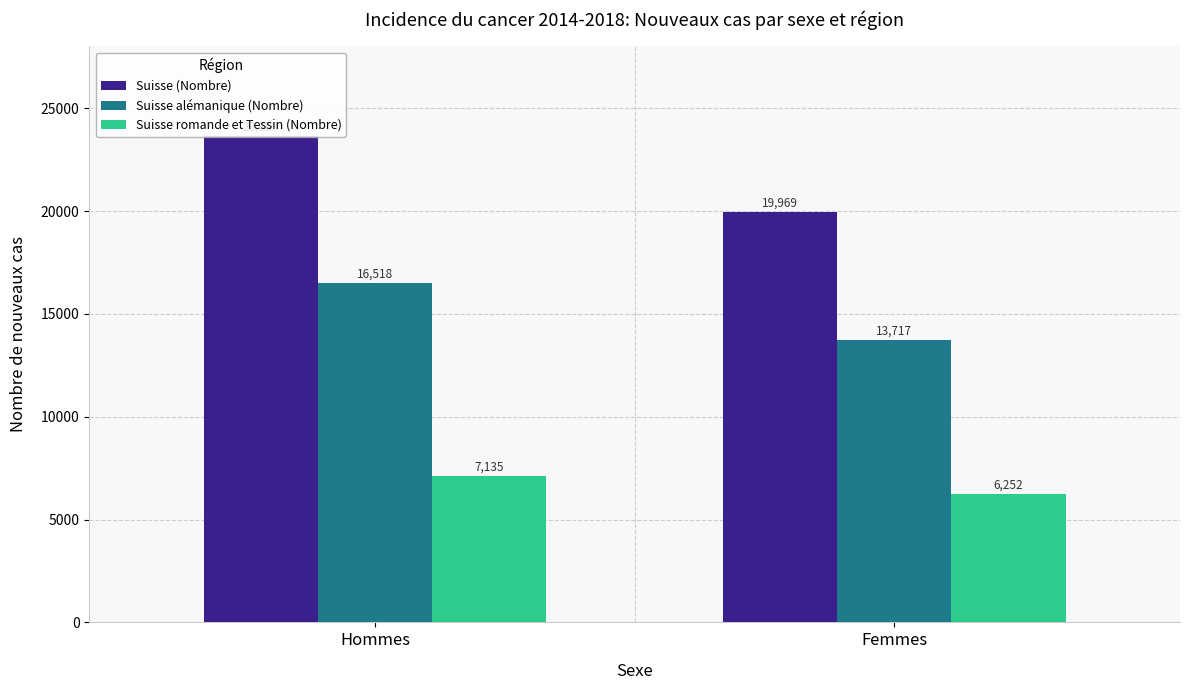

How many distinct data groups are displayed?

3